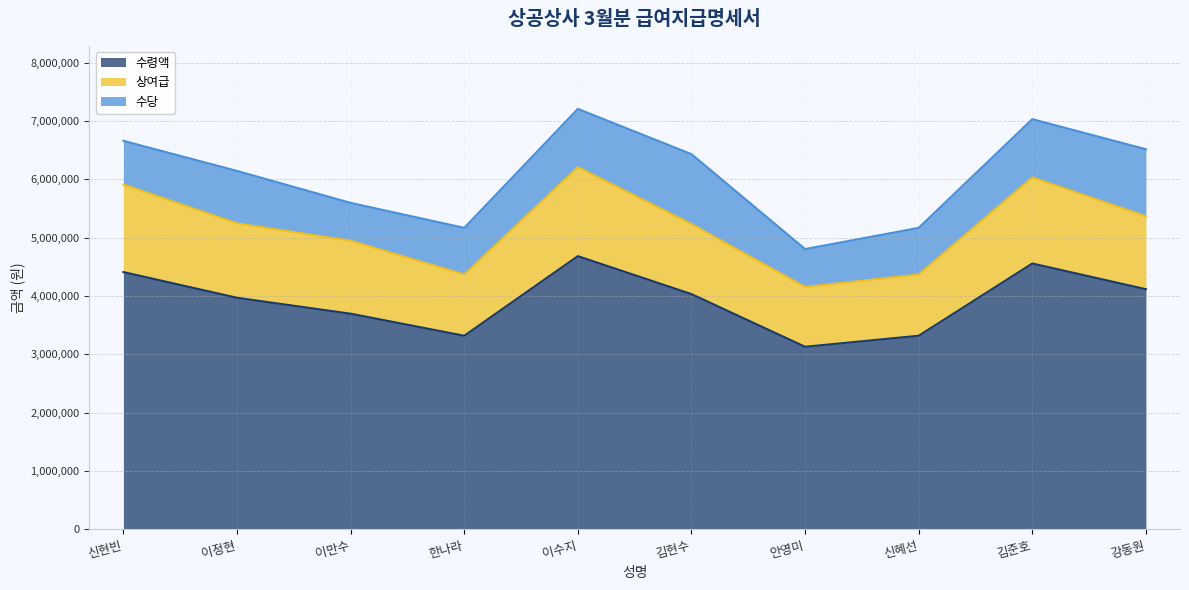

True or false: 상여급 has more than 1 points higher than both neighbors.

True